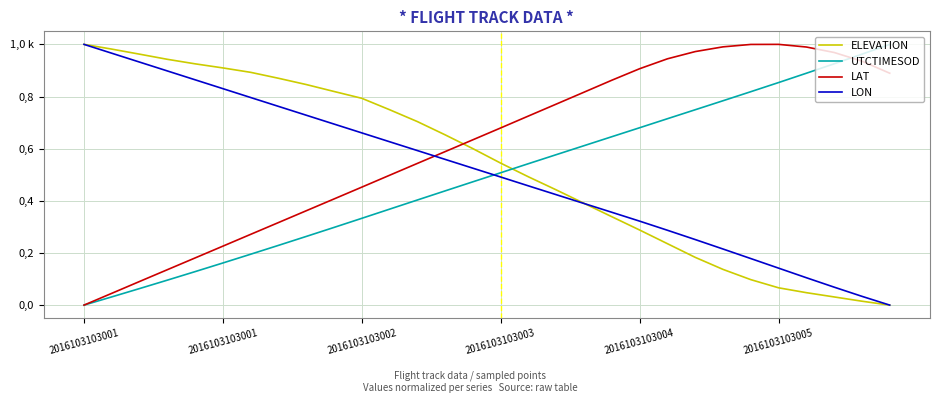

What is the average value of the UTCTIMESOD series?

0.5